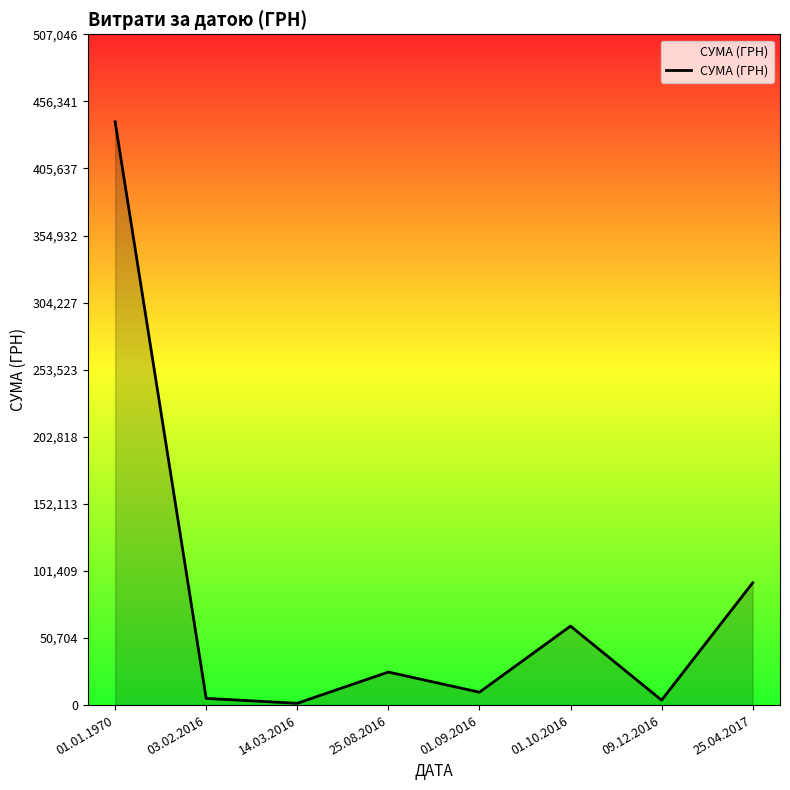

How many categories are shown in the chart?

8